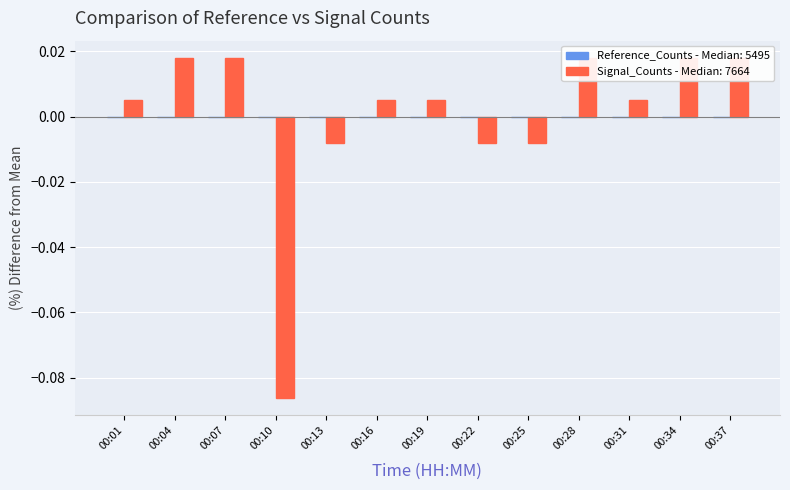

What is the sum of the values at 00:01 and 00:10?

-0.1